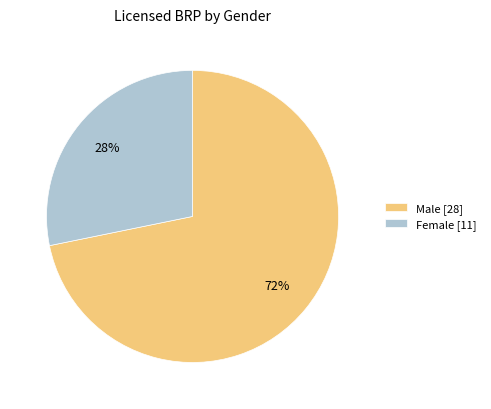

Rank the categories by value from highest to lowest.

Male [28], Female [11]